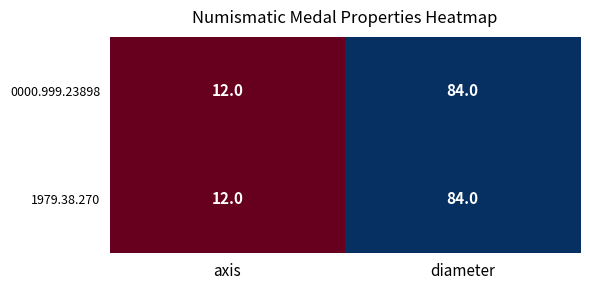

Reading left to right, list all the values displayed in this chart.

0000.999.23898: 12	84
1979.38.270: 12	84